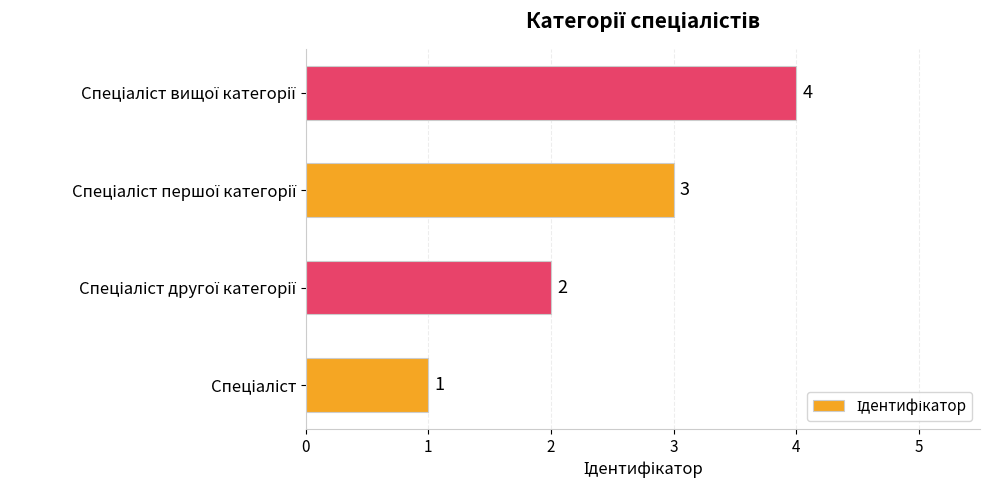

What is the greatest value displayed?

4